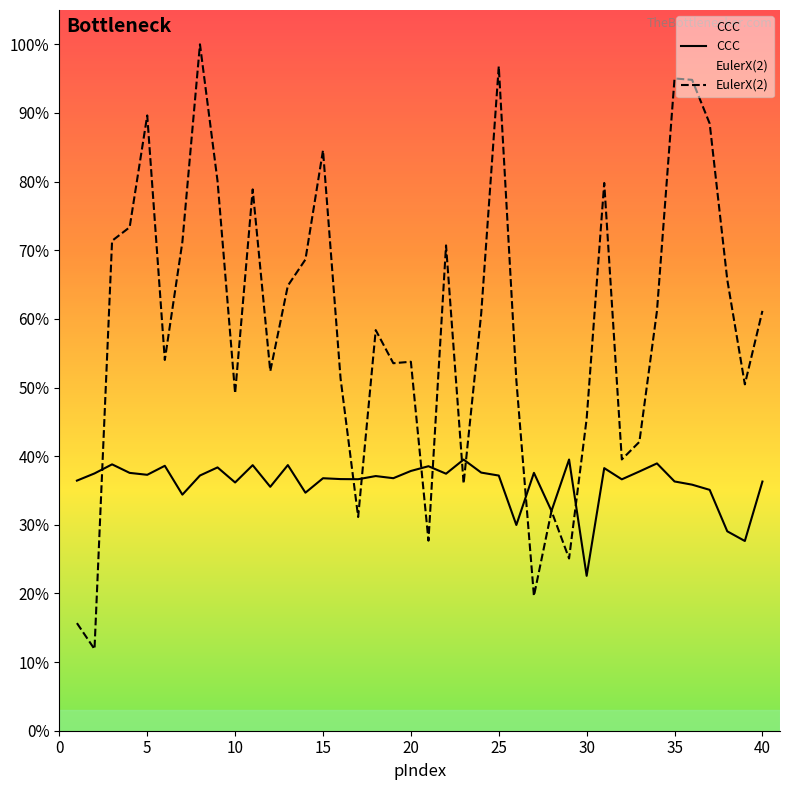

Rank the series by their average value, from highest to lowest.

EulerX(2), CCC